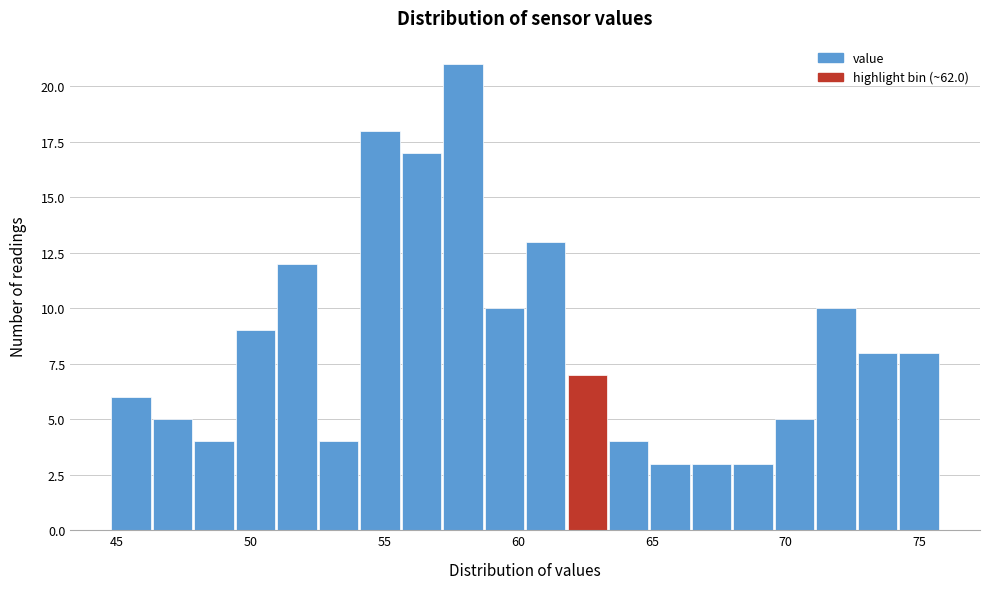

Read against the x-axis, roughly where is the centre of the tallest bar?

58.0